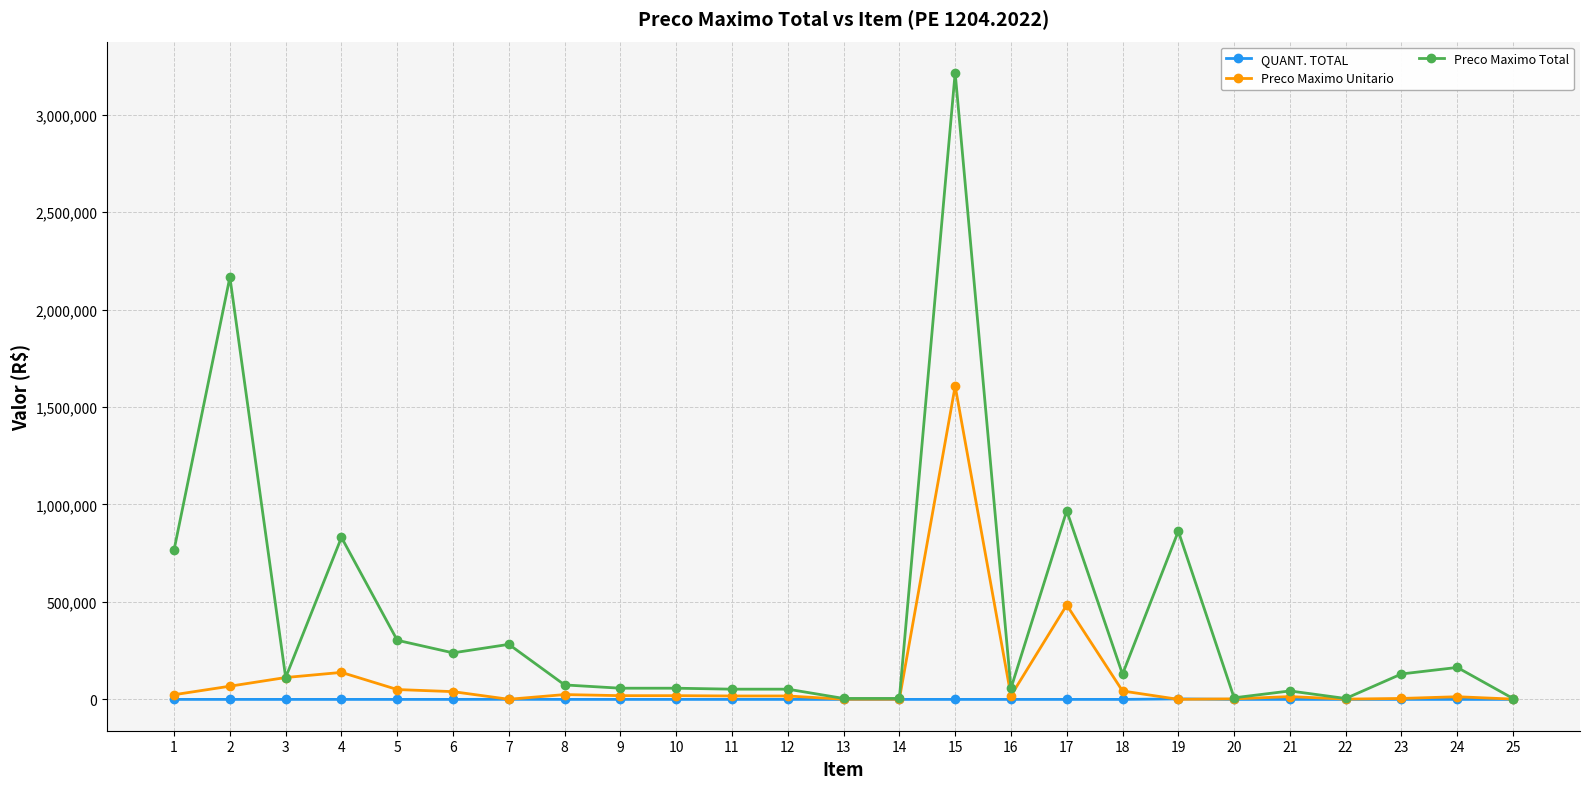

Which series has the largest range (max minus min)?

Preco Maximo Total